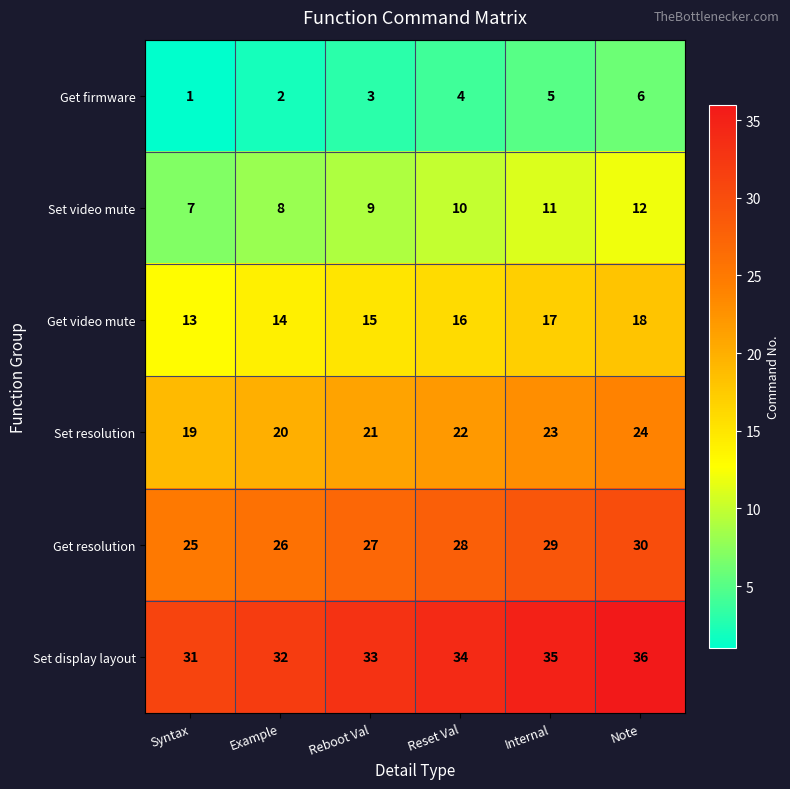

At how many categories does at least one series exceed 23?

6